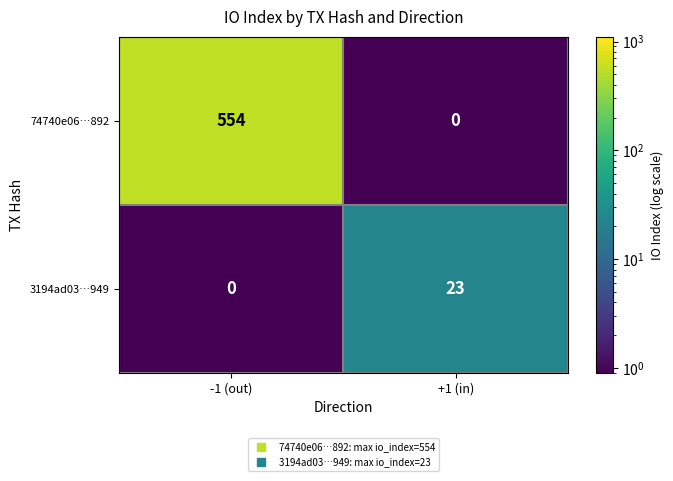

List the series in order of their overall mean, highest first.

74740e06…892, 3194ad03…949